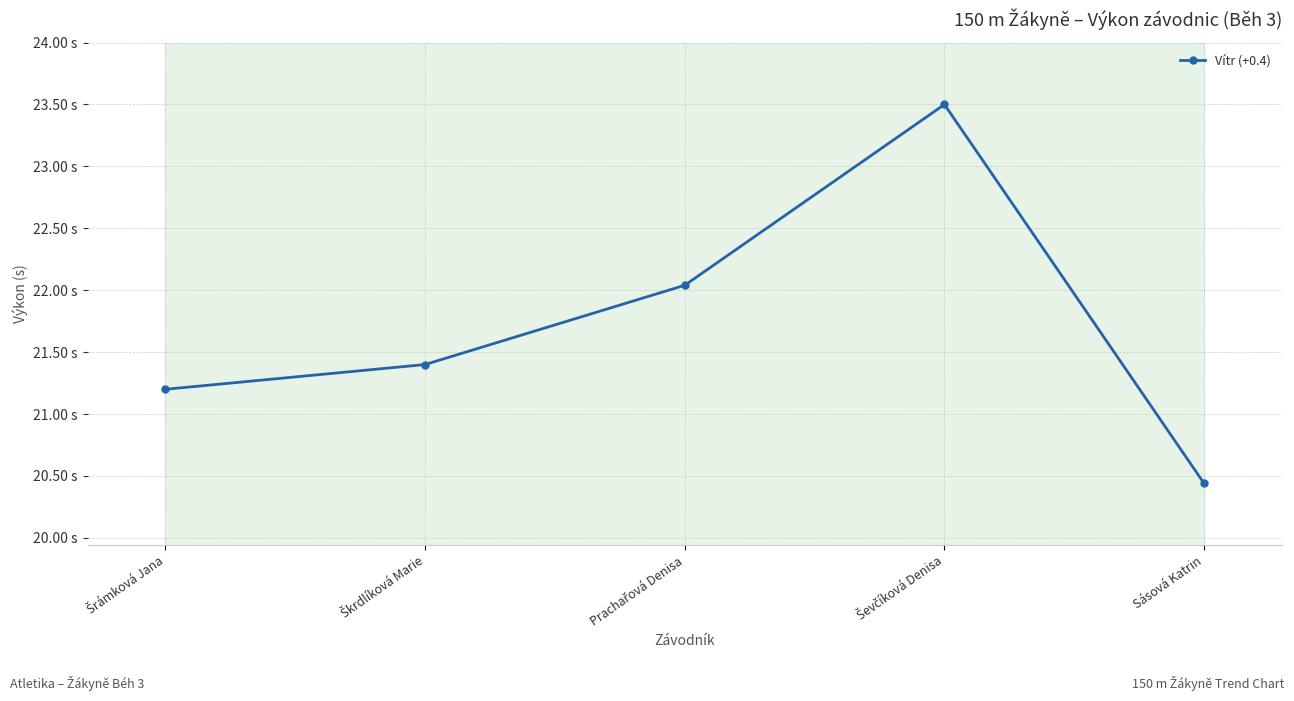

How many values exceed 21?

4